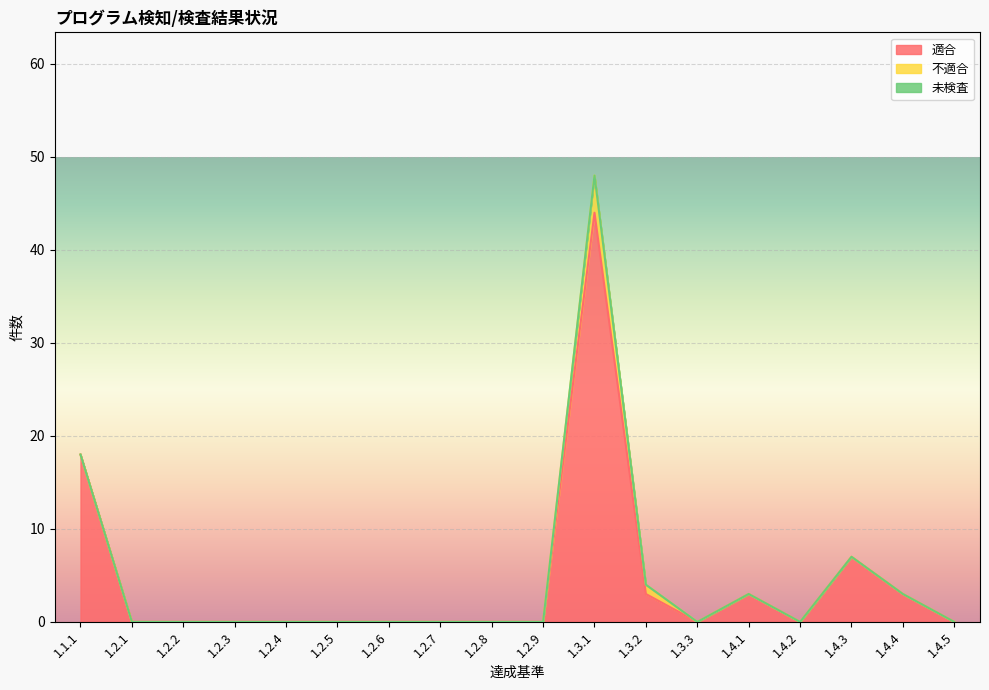

What is the difference between the maximum and minimum values in the 不適合 series?

4